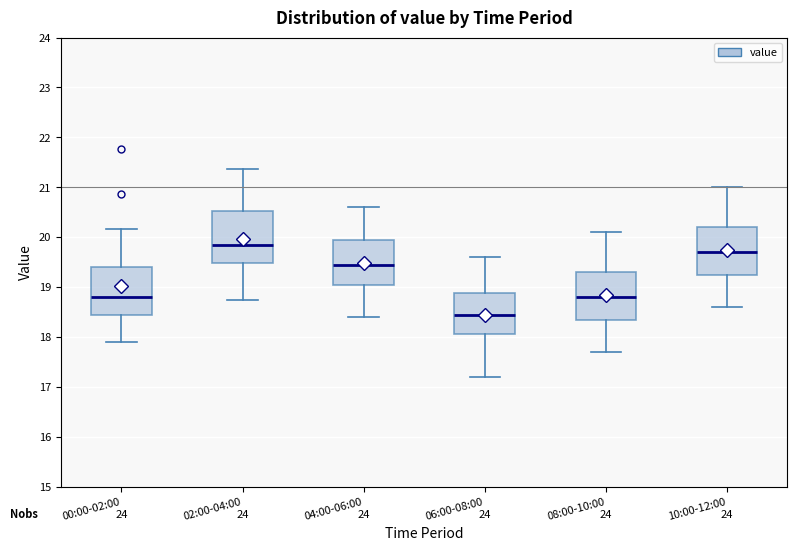

Where does the median line of the box for 08:00-10:00 sit on the y-axis? The values are not printed on the chart, so give them approximately, as read against the axis.

18.8